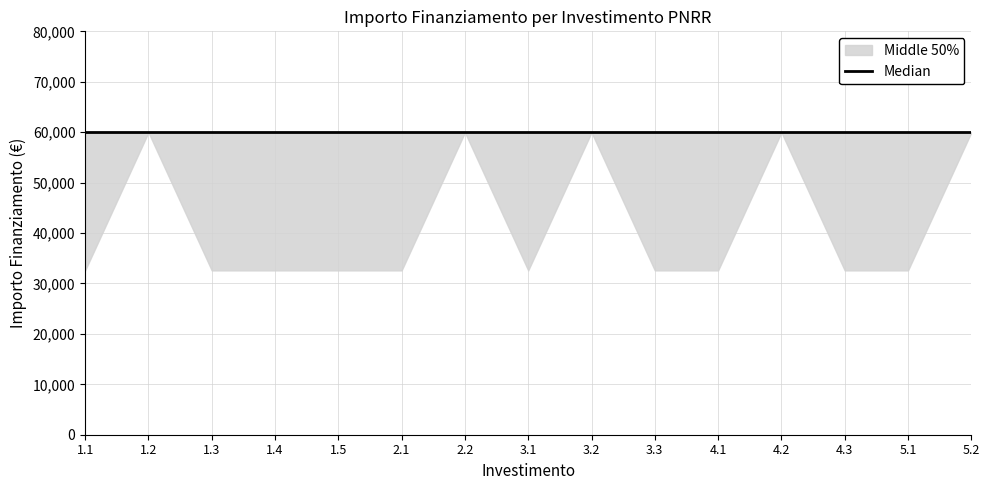

What is the lowest value of the median series?

59966